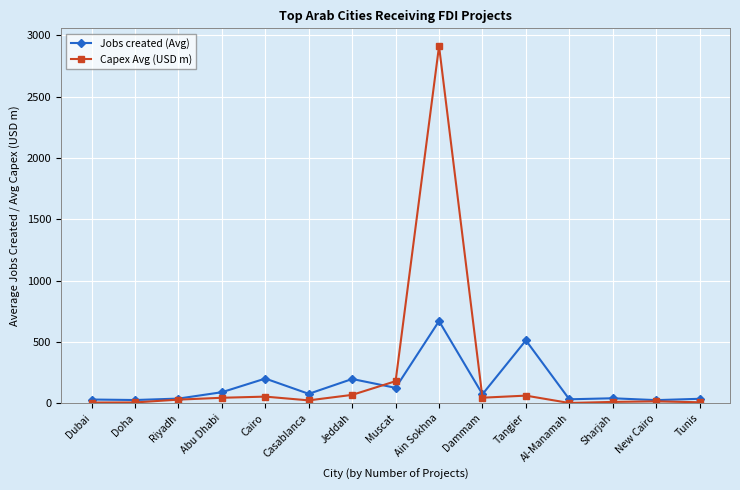

Rank the series by their average value, from lowest to highest.

Jobs created (Avg), Capex Avg (USD m)